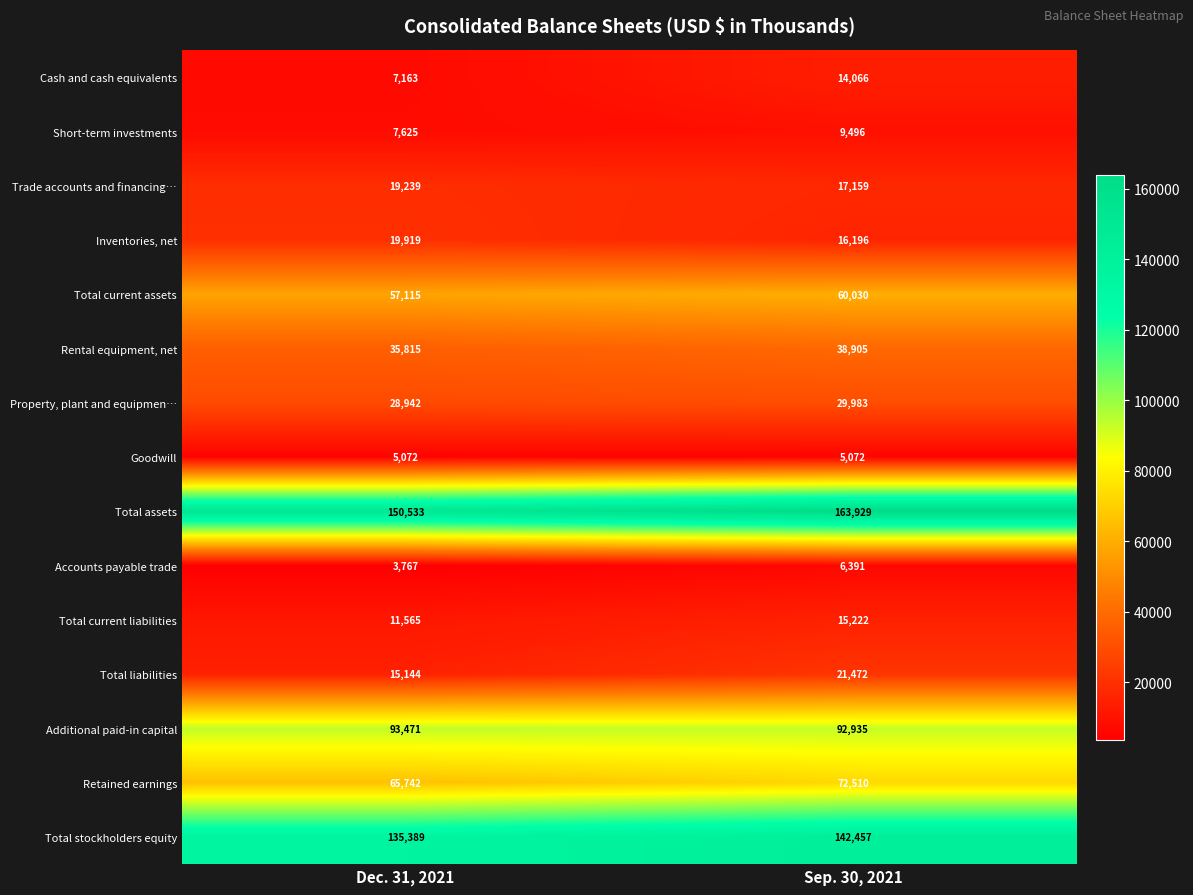

What is the sum of the Total liabilities values at Dec. 31, 2021 and Sep. 30, 2021?

36616